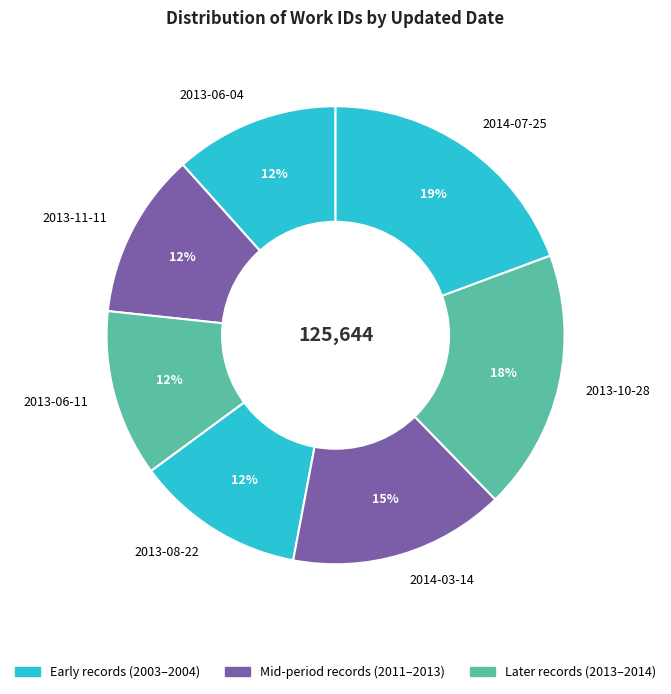

To the nearest percent, what is the difference between the 2013-08-22 and 2013-10-28 slice percentages?

6%